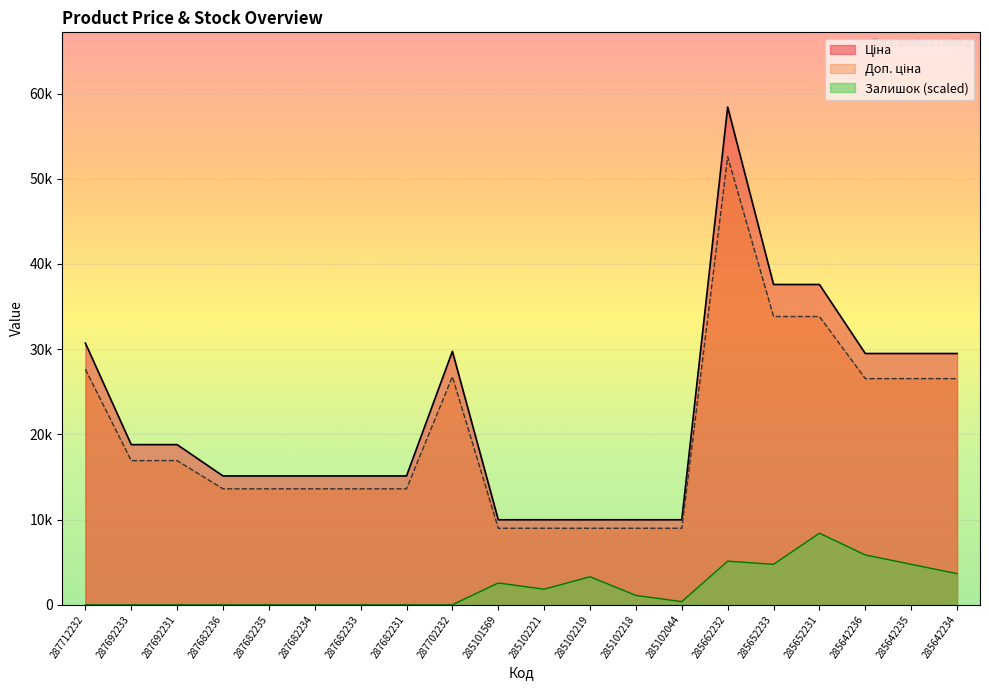

List the labels in order of Ціна value, largest first.

285662232, 285652233, 285652231, 287712232, 287702232, 285642236, 285642235, 285642234, 287692233, 287692231, 287682236, 287682235, 287682234, 287682233, 287682231, 285101569, 285102221, 285102219, 285102218, 285102044